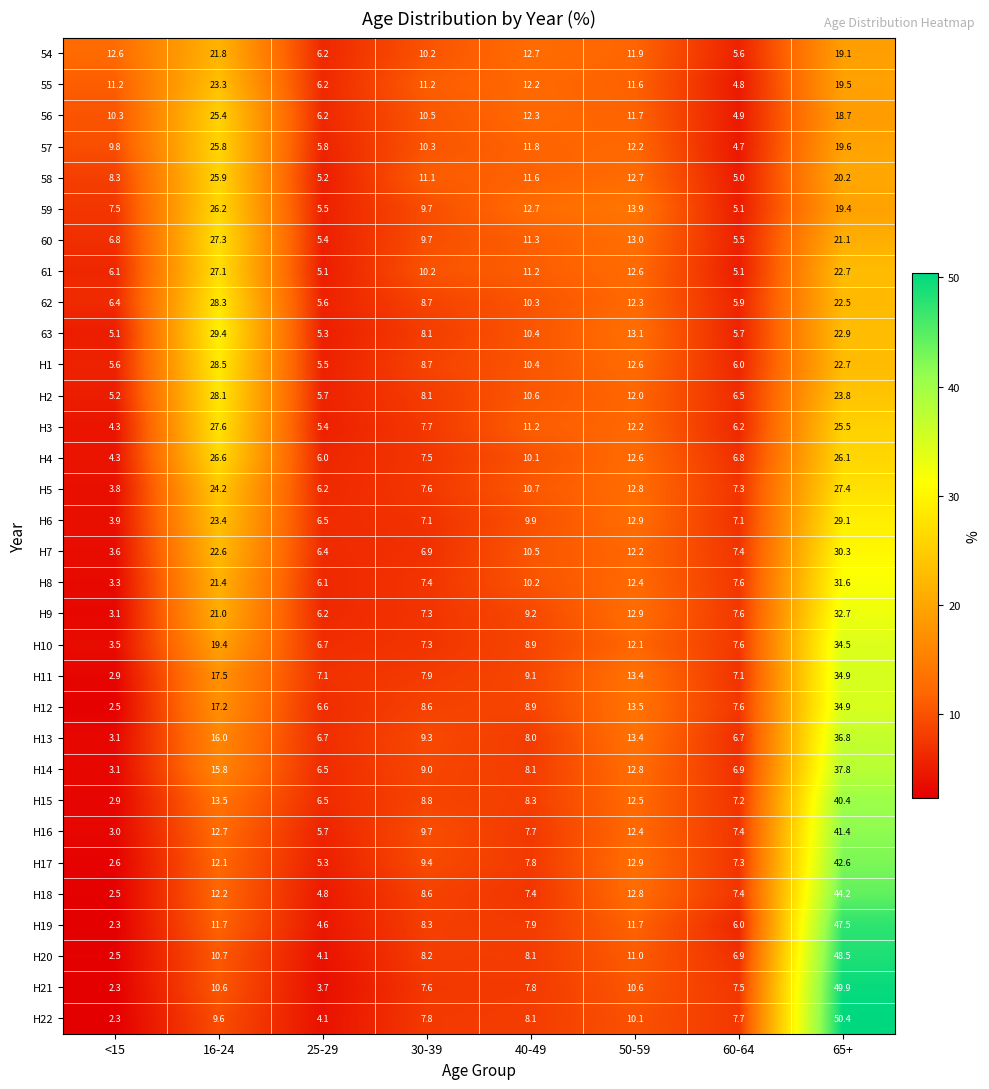

True or false: H11 has a value of 6.3 at 40-49.

False